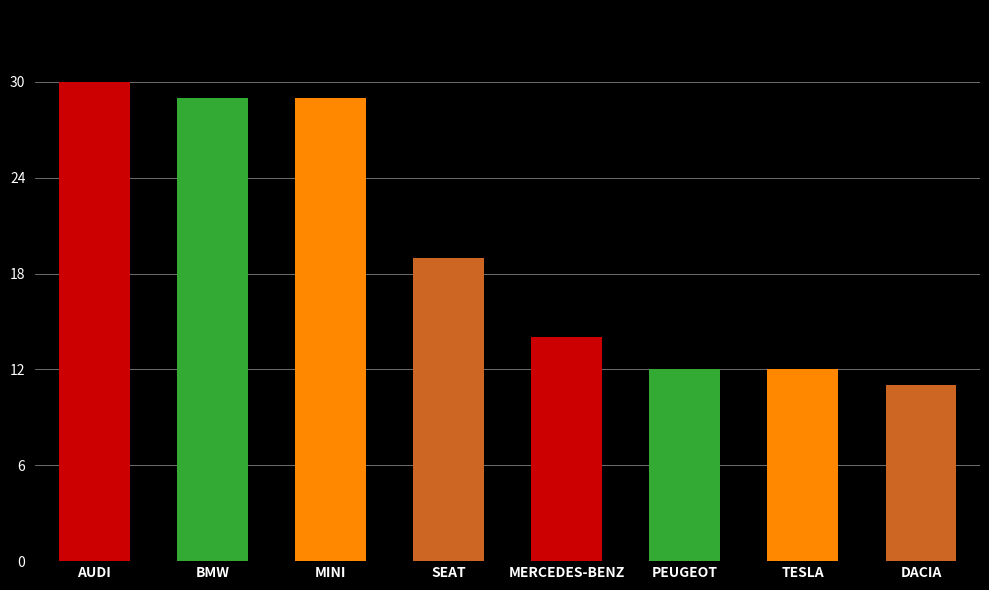

How many data points are less than 19?

4